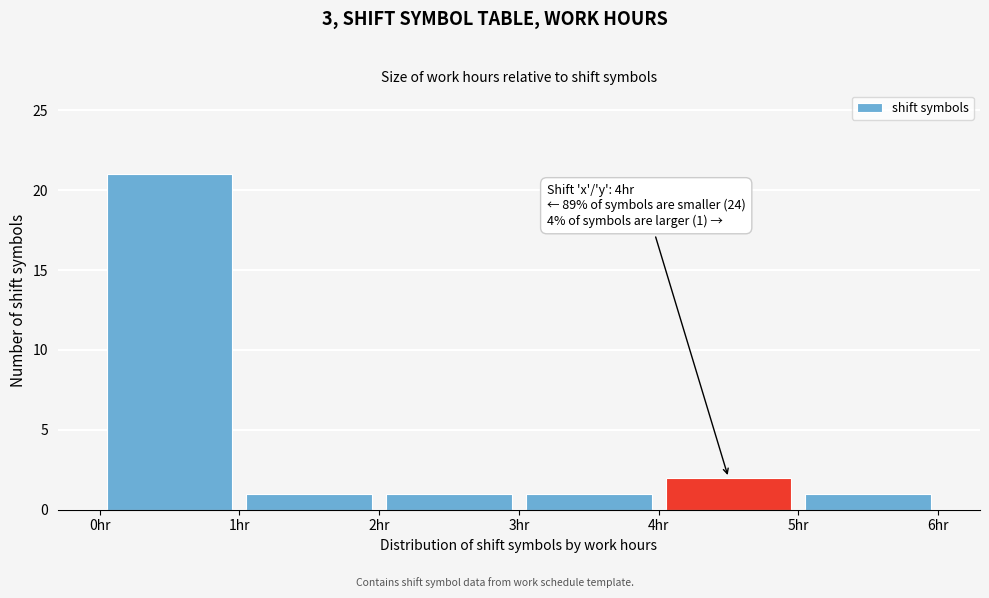

Which range on the x-axis has the tallest bar?

0 to 1